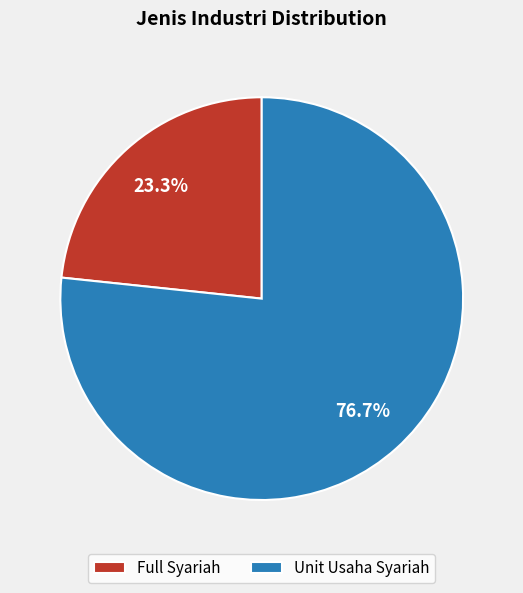

What is the smallest slice in the pie chart?

Full Syariah